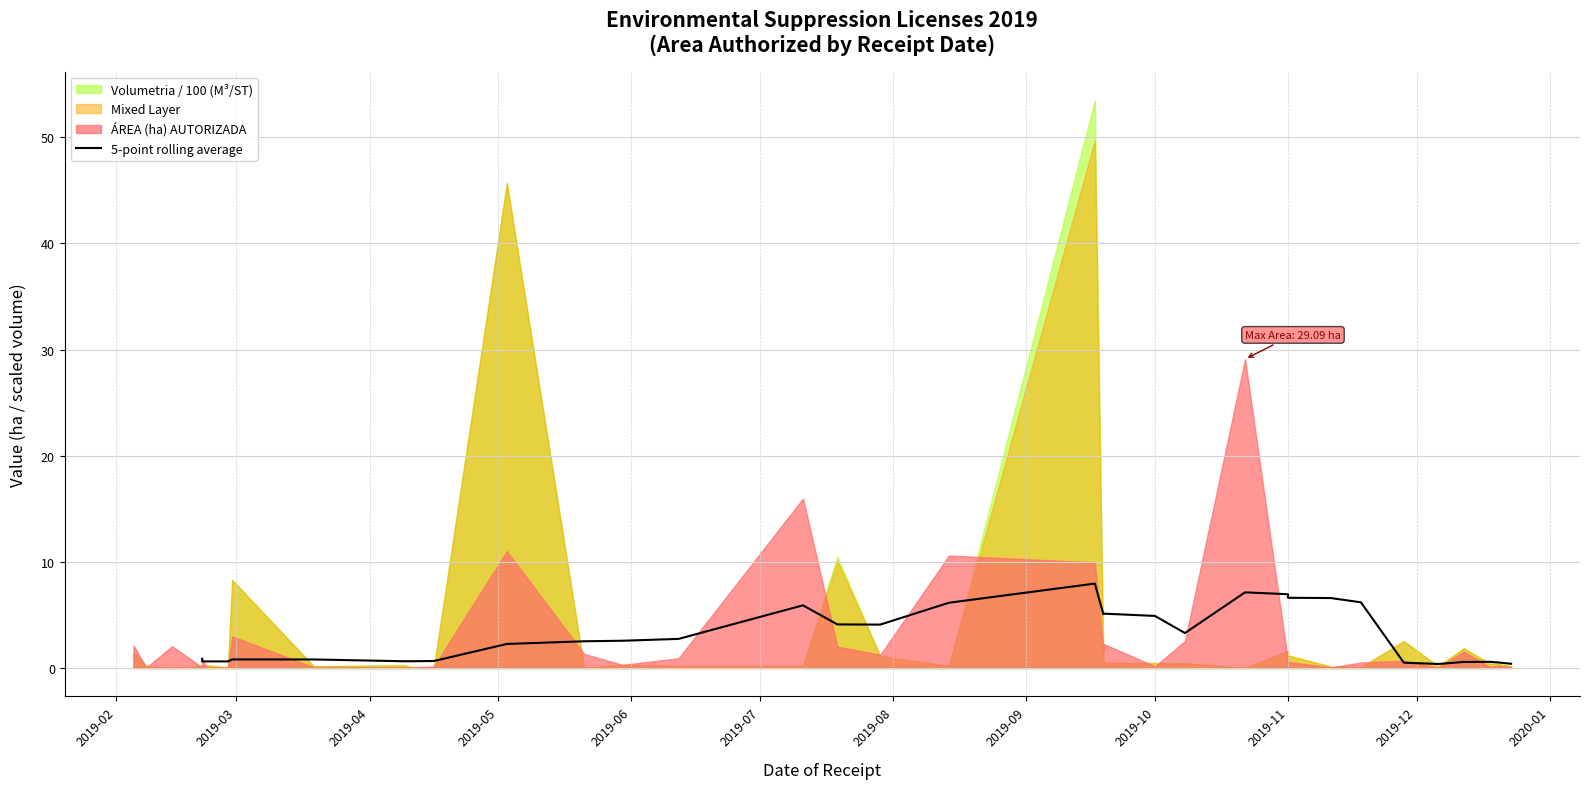

Is it true that the value at 2019-10 is 0.9?

False